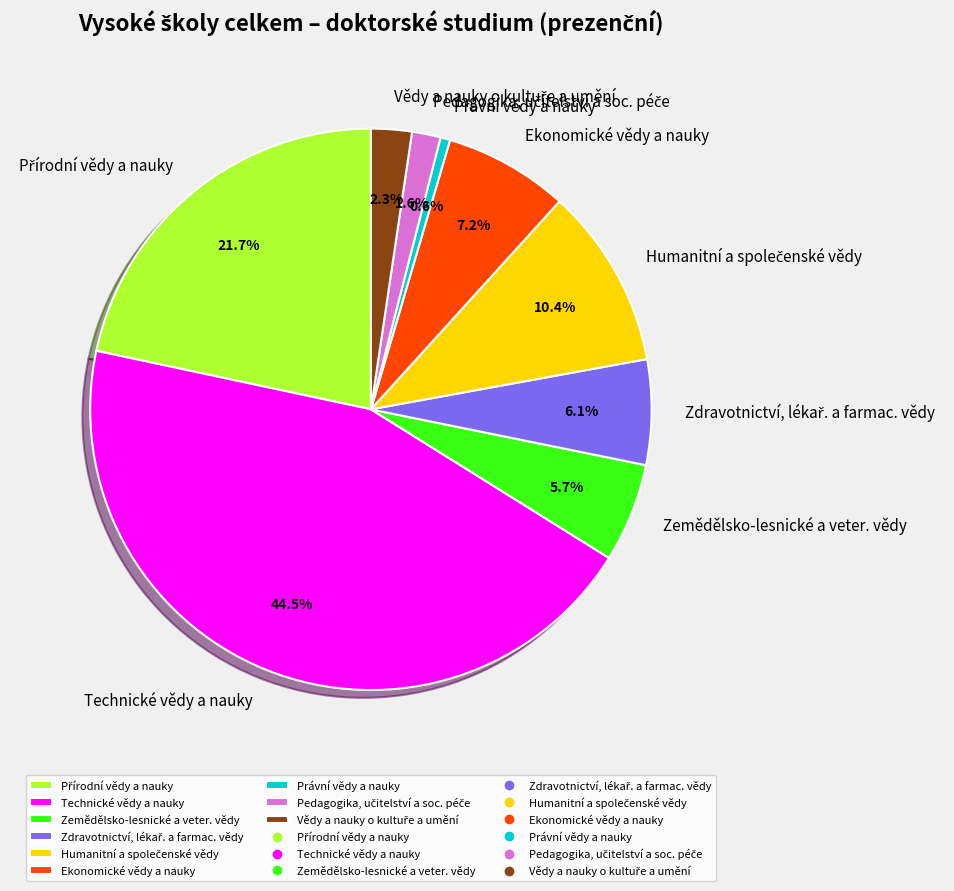

Does Zemědělsko-lesnické a veter. vědy represent more than half of the total?

No